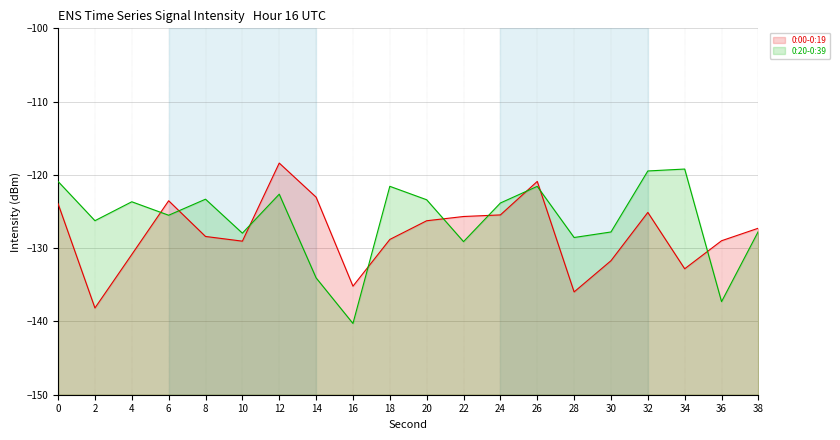

Which series has the largest range (max minus min)?

0:20-0:39